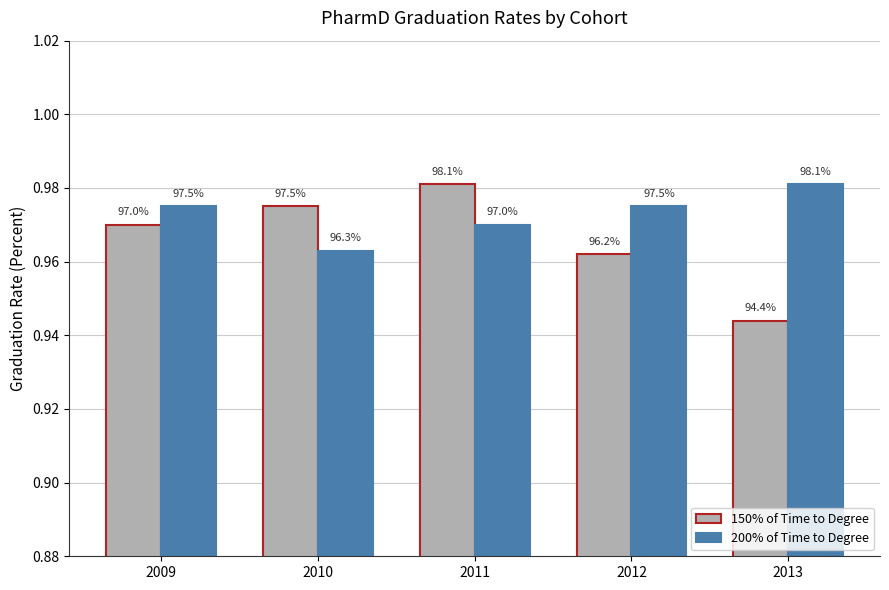

How many bars are there in each group?

2